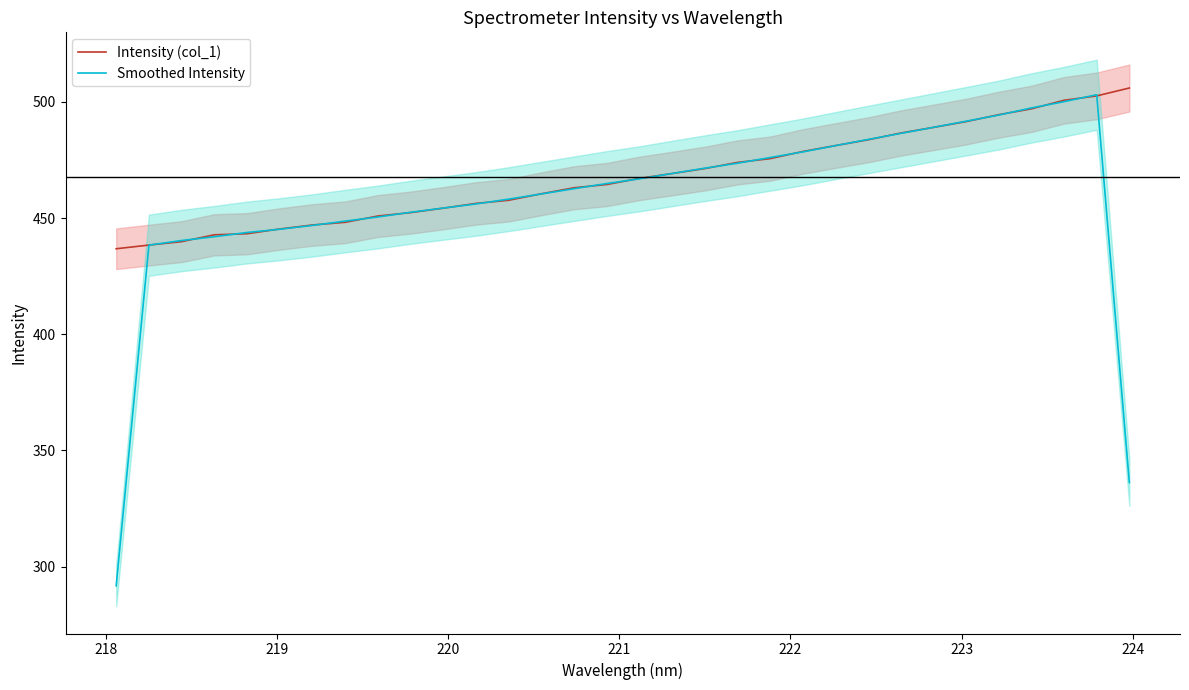

What is the lowest value of the Intensity (col_1) series?

436.8